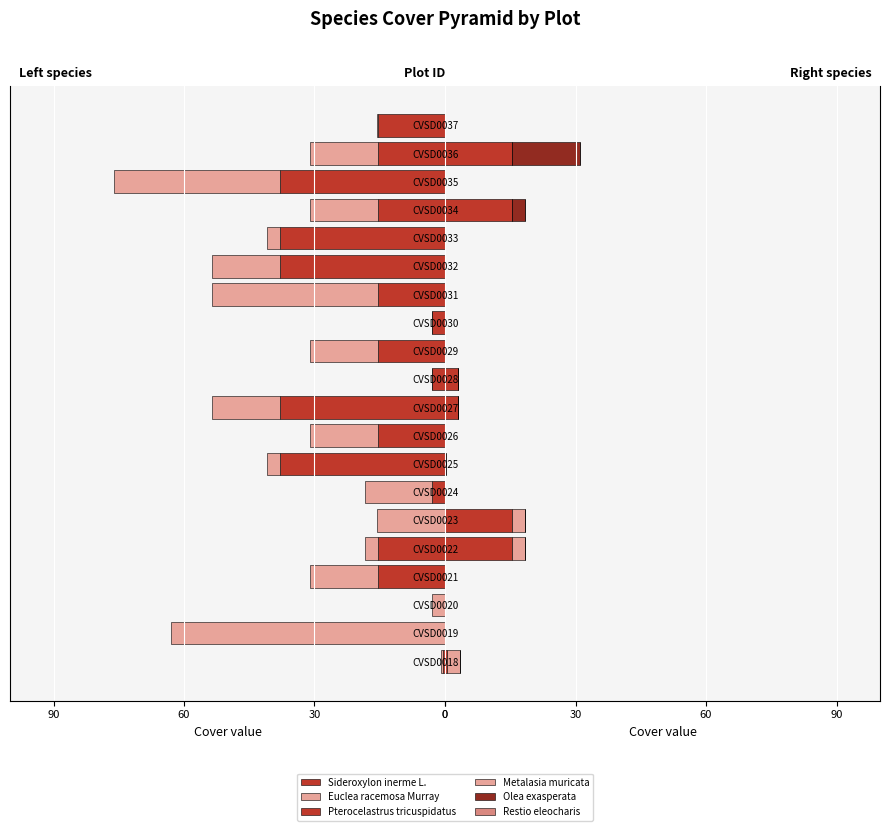

How many values in the Metalasia muricata series exceed 0?

3